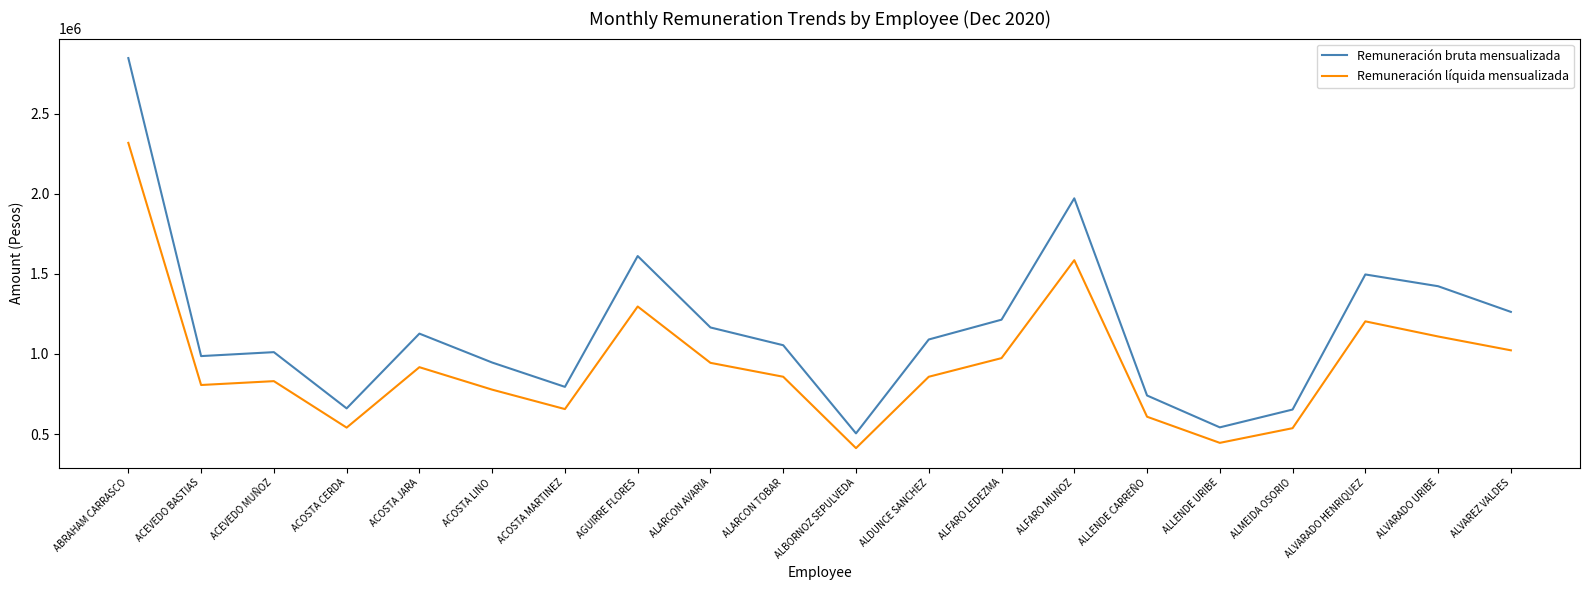

Is this an area chart (filled region under the line)?

No